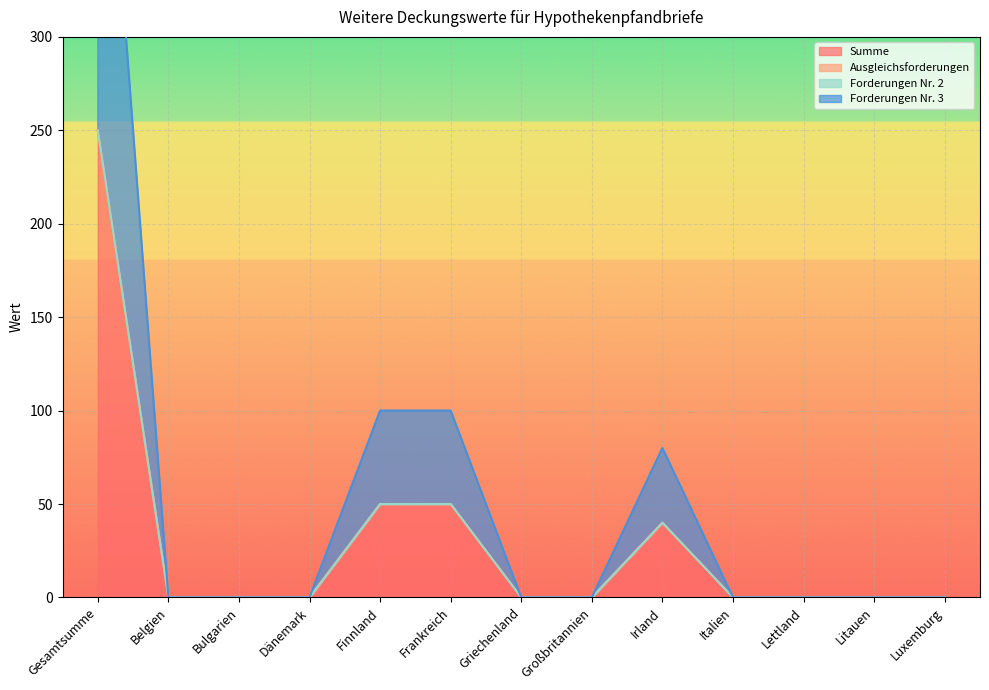

What is the sum of all Summe values?

390